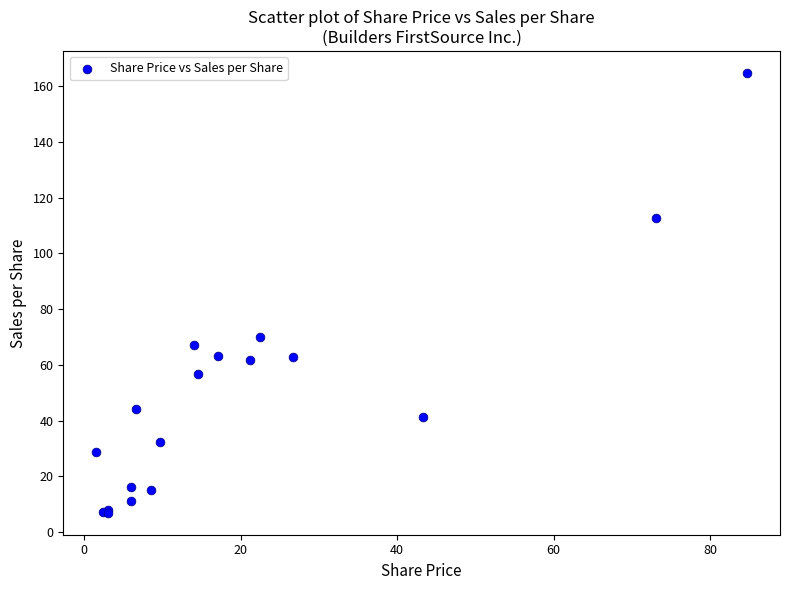

What Y value in the scatter plot is closest to 85?

70.0